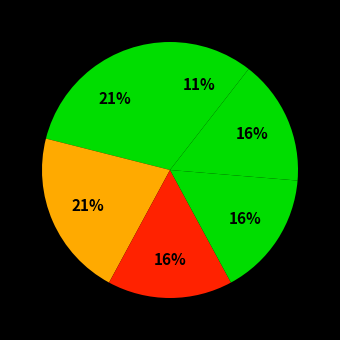

Count the number of slices in the pie.

6